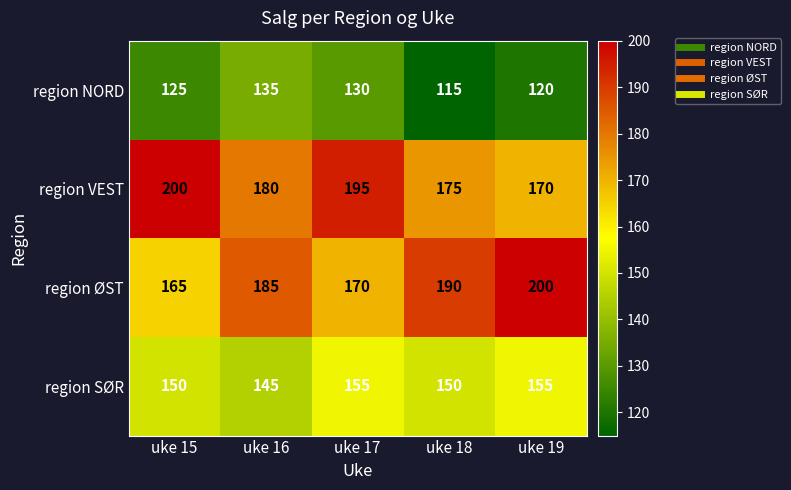

Read the region VEST value at uke 18, to the nearest 5.

175